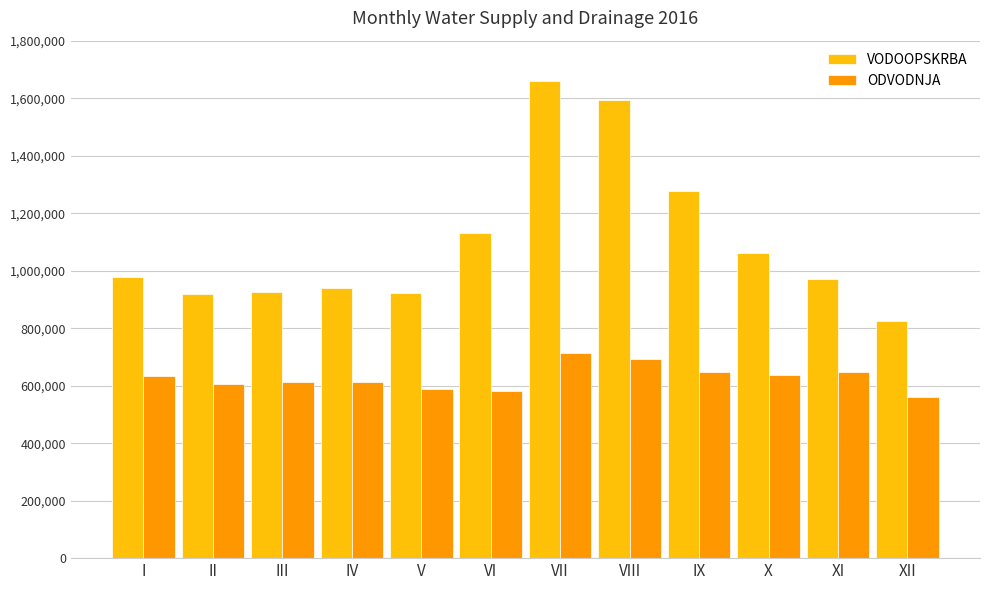

At which label is VODOOPSKRBA closest to 1242746?

IX